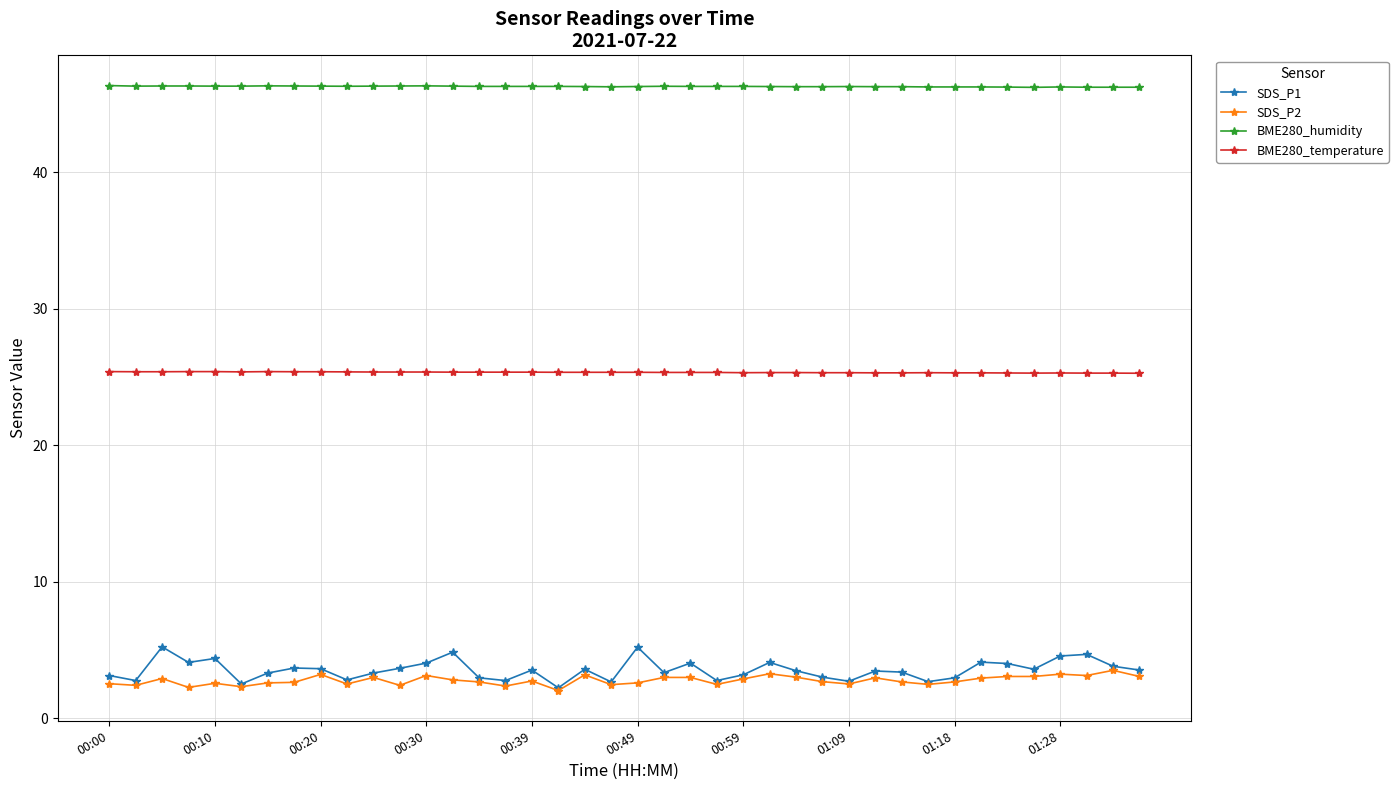

Which series has the largest range (max minus min)?

SDS_P1